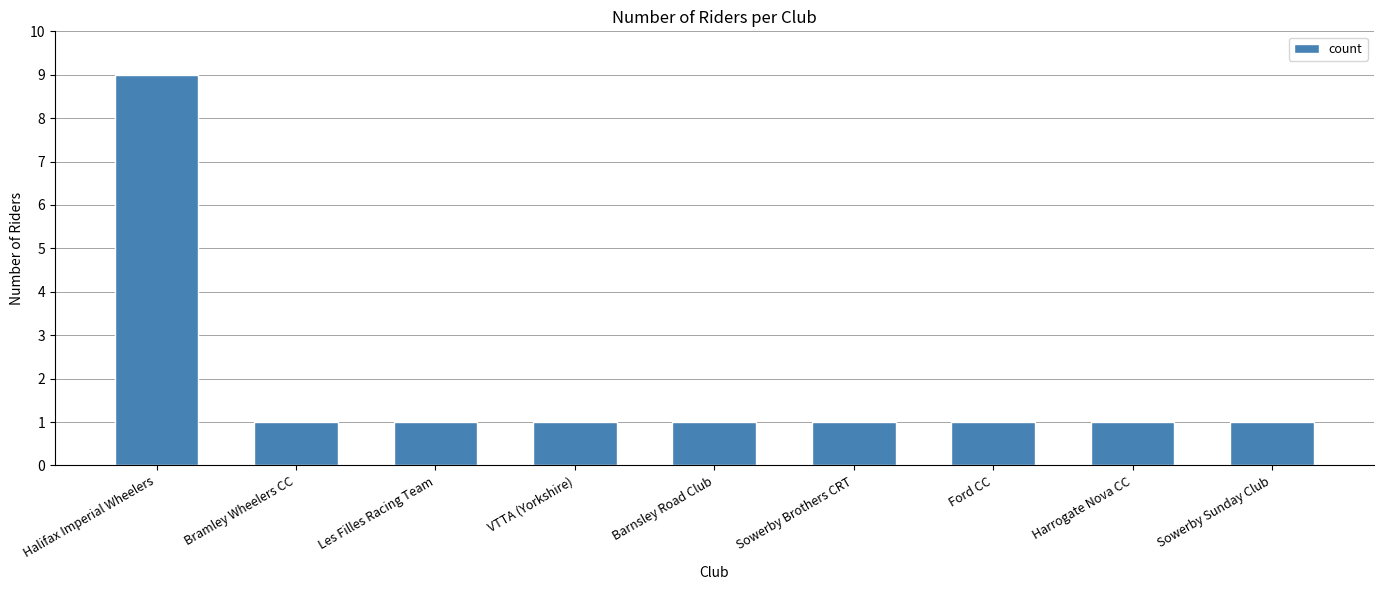

What position from the left is Harrogate Nova CC?

8